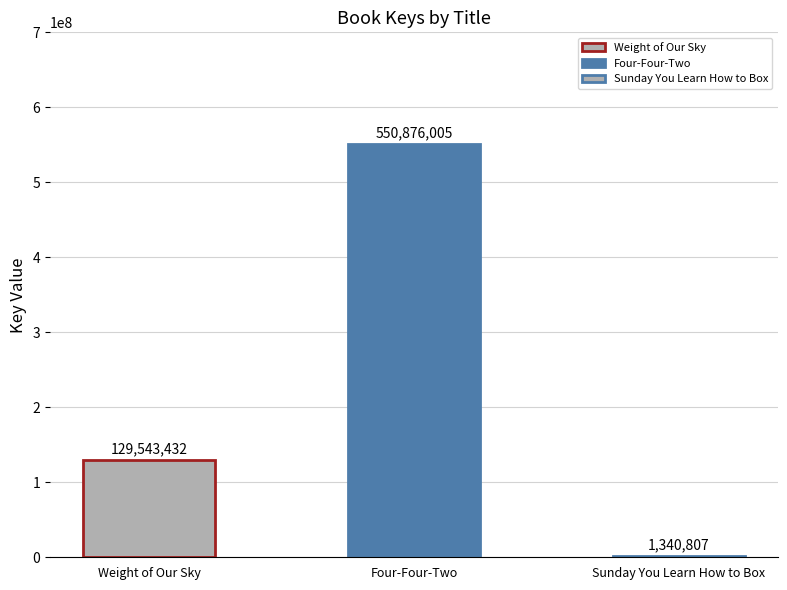

Count the number of values greater than 129543432.

1